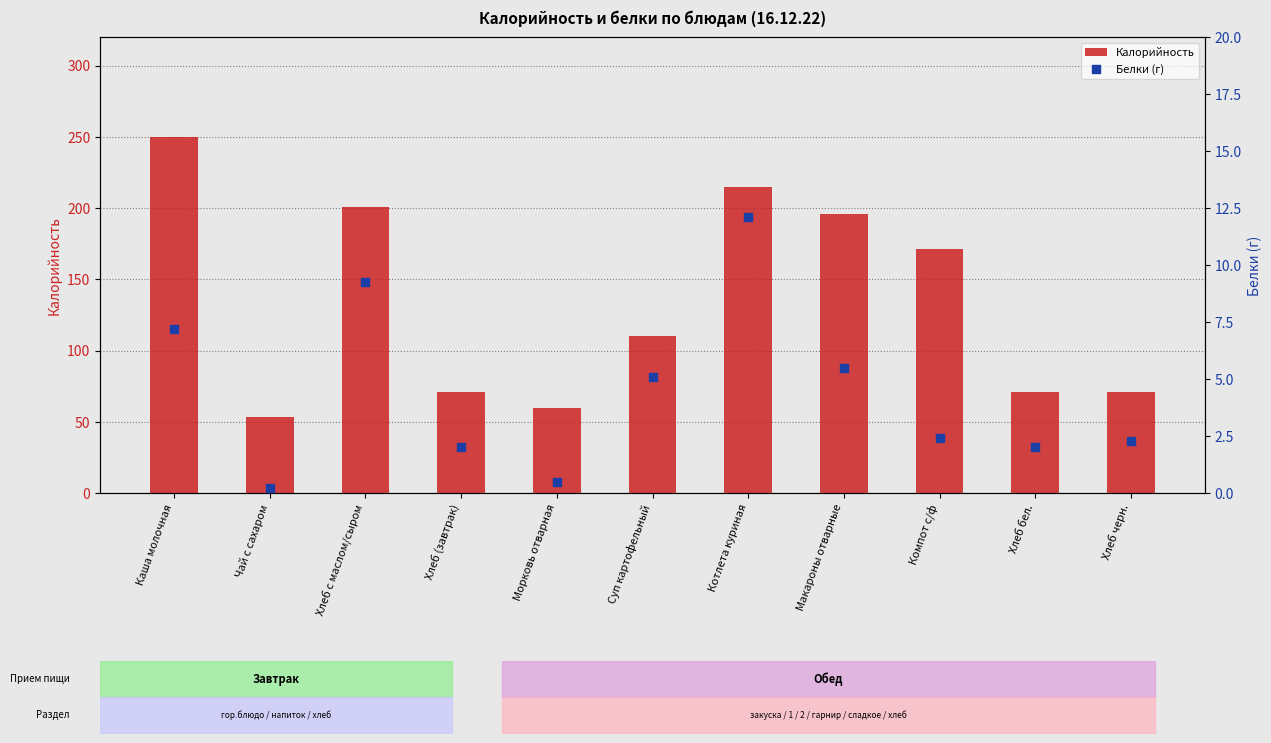

Which series reaches the maximum Y coordinate?

Калорийность